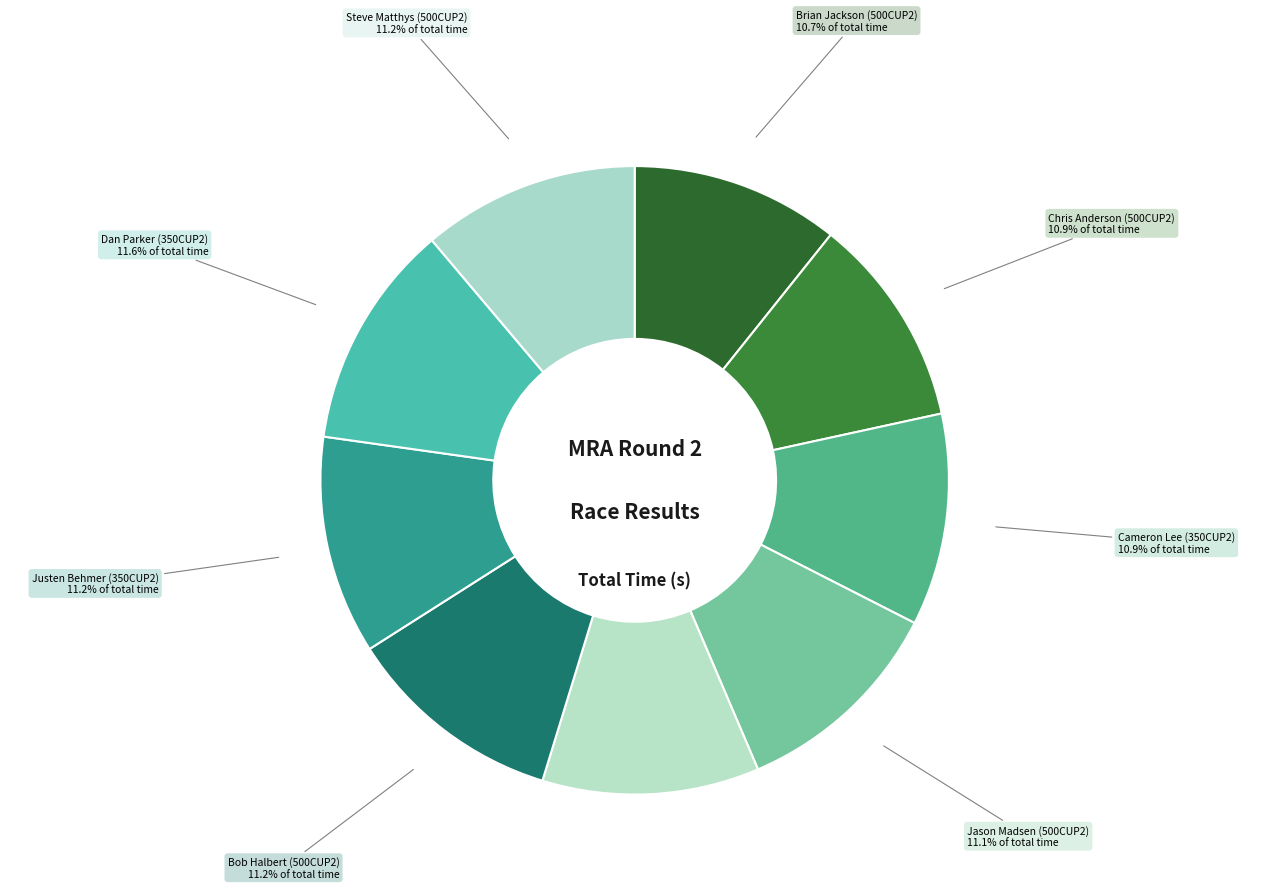

How many slices are in this pie chart?

9